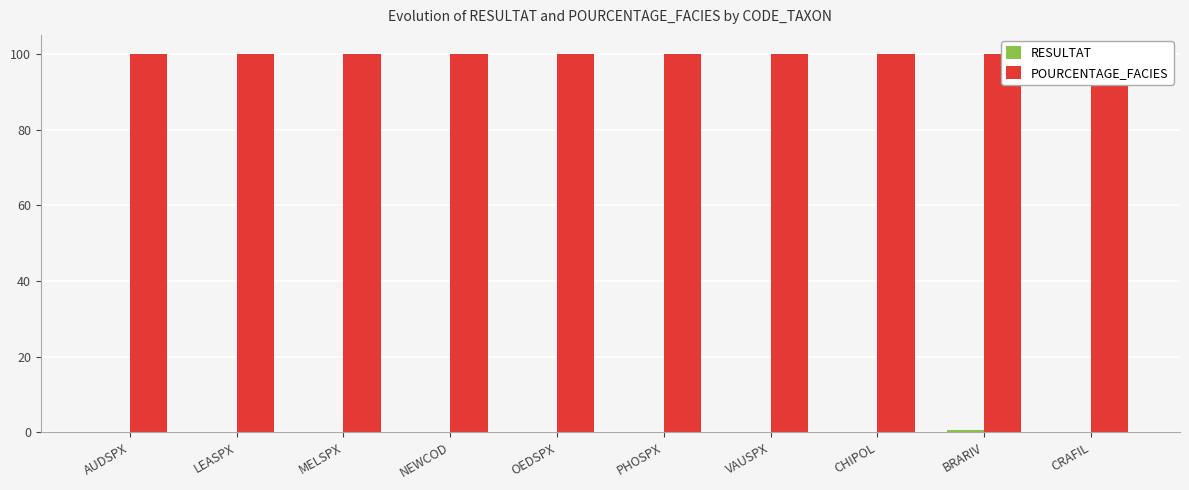

What is the difference between the highest and lowest values at LEASPX?

100.0